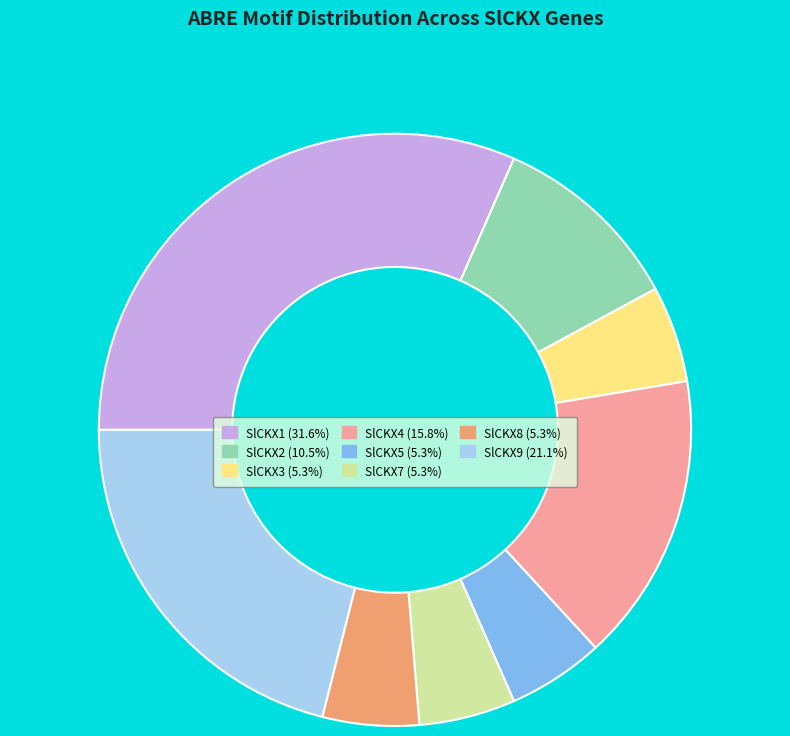

Combined, do SlCKX1 (31.6%) and SlCKX4 (15.8%) account for over 50%?

No